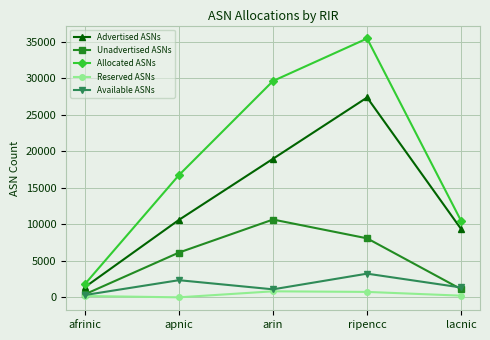

What is the total value across all series at apnic?

35839